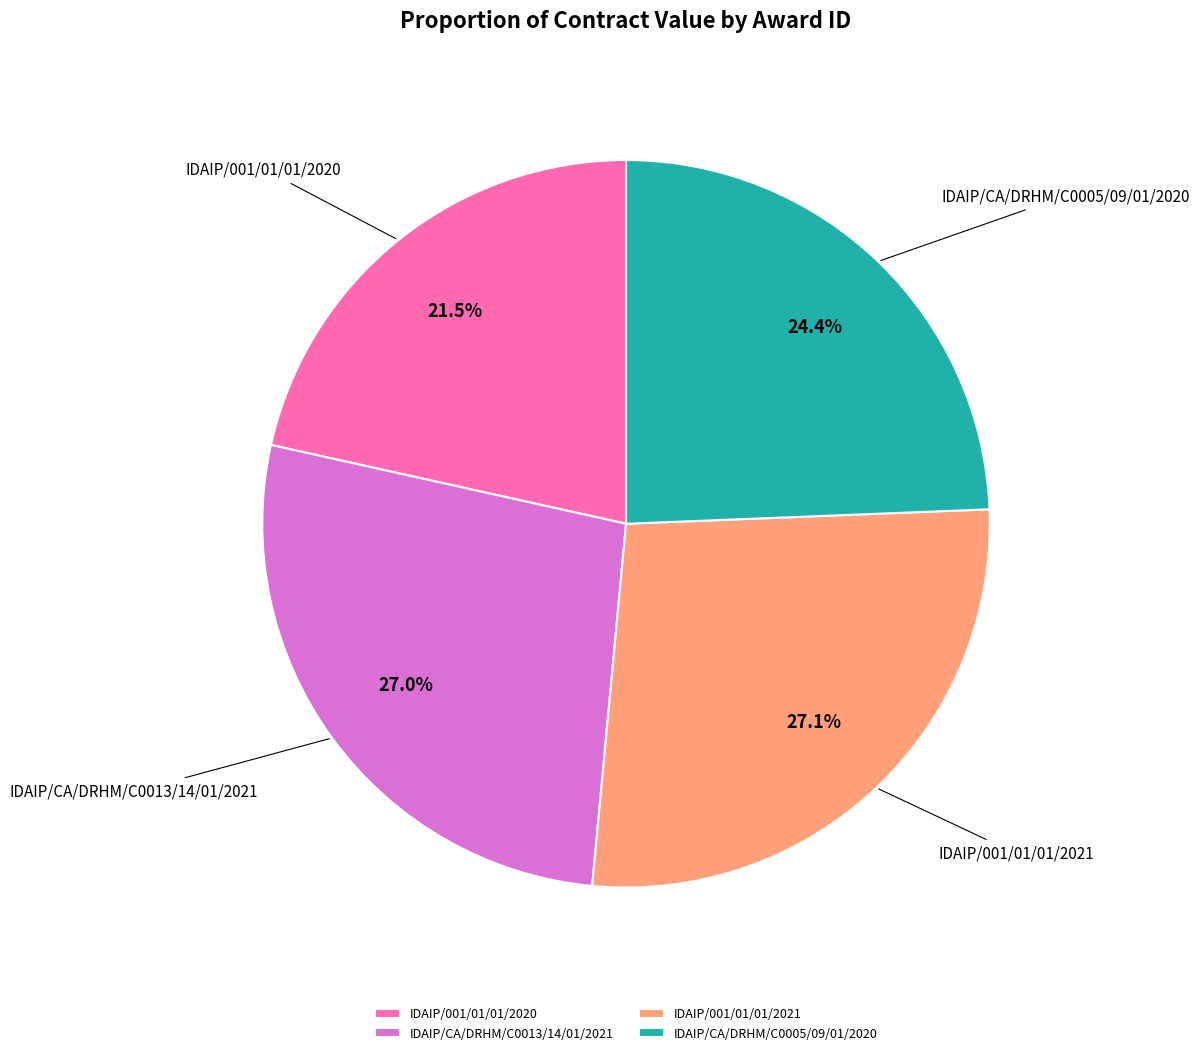

Does IDAIP/001/01/01/2021 represent more than half of the total?

No